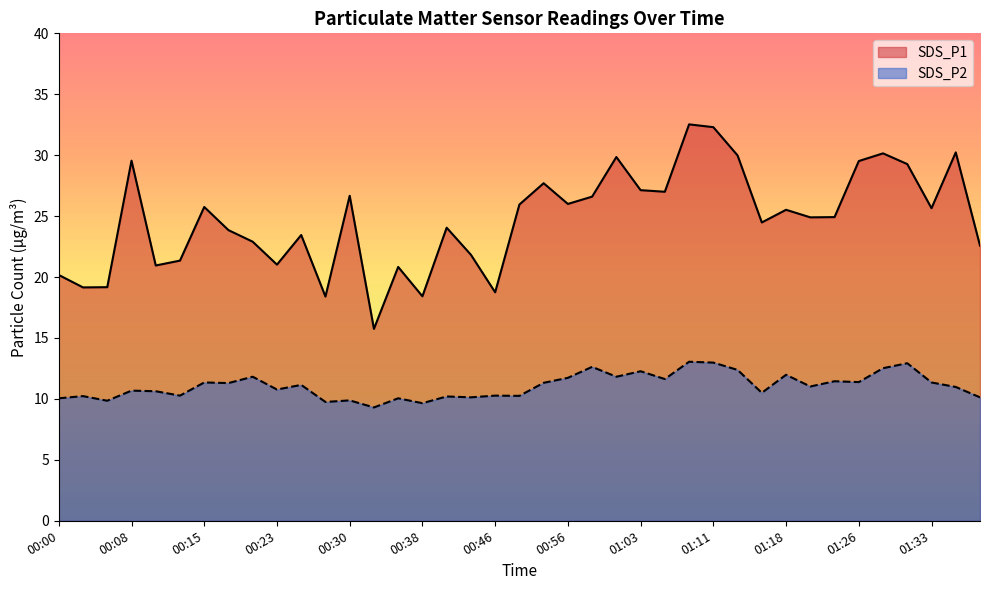

Reading right to left, what are all the values shown in this chart?

SDS_P1: 01:38=22.6	01:36=30.2	01:33=25.6	01:31=29.3	01:28=30.1	01:26=29.5	01:23=24.9	01:21=24.9	01:18=25.5	01:16=24.5	01:13=30.0	01:11=32.3	01:08=32.5	01:06=27.0	01:03=27.1	01:01=29.9	00:58=26.6	00:56=26.0	00:51=27.7	00:48=25.9	00:46=18.8	00:43=21.8	00:41=24.1	00:38=18.4	00:36=20.8	00:33=15.8	00:30=26.7	00:28=18.4	00:25=23.4	00:23=21.0	00:20=22.9	00:18=23.9	00:15=25.8	00:13=21.4	00:10=20.9	00:08=29.6	00:05=19.2	00:03=19.1	00:00=20.2
SDS_P2: 01:38=10.1	01:36=11.0	01:33=11.3	01:31=12.9	01:28=12.5	01:26=11.4	01:23=11.4	01:21=11.0	01:18=12.0	01:16=10.5	01:13=12.4	01:11=13.0	01:08=13.1	01:06=11.6	01:03=12.3	01:01=11.8	00:58=12.6	00:56=11.7	00:51=11.3	00:48=10.2	00:46=10.3	00:43=10.1	00:41=10.2	00:38=9.7	00:36=10.1	00:33=9.3	00:30=9.9	00:28=9.8	00:25=11.2	00:23=10.8	00:20=11.8	00:18=11.3	00:15=11.3	00:13=10.3	00:10=10.6	00:08=10.7	00:05=9.8	00:03=10.2	00:00=10.1